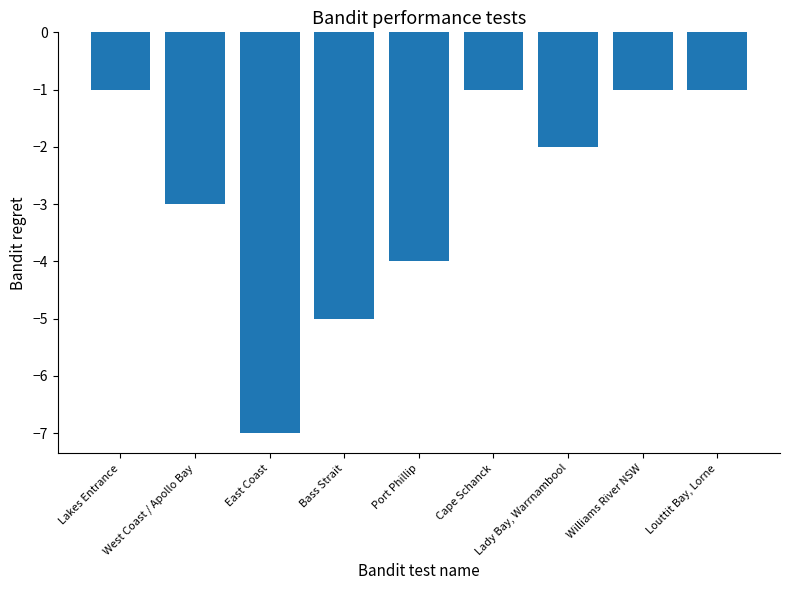

What is the difference between the second highest and minimum values?

6